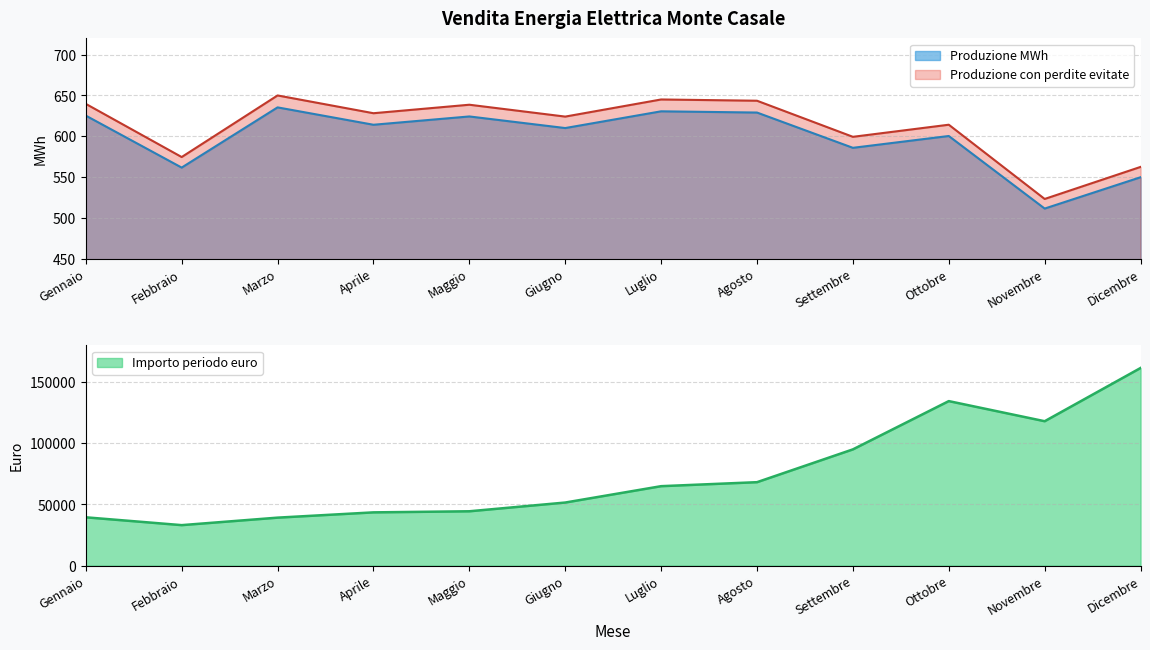

What is the total value across all series at Agosto?

69471.9